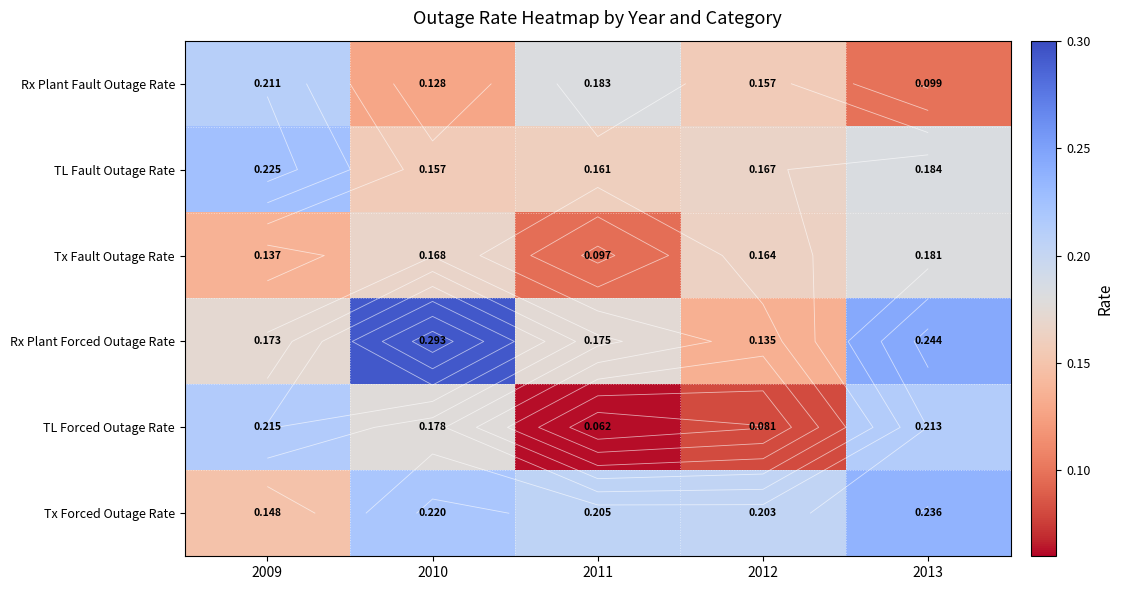

Count the number of categories in the chart.

5